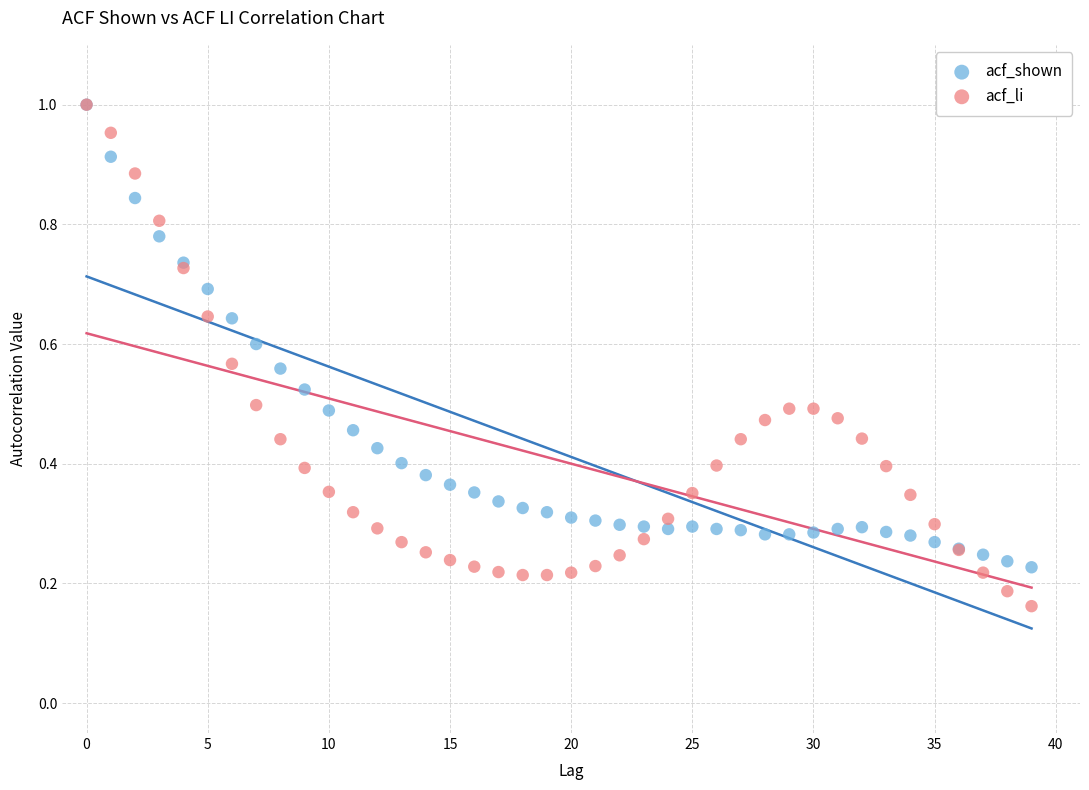

Which series has the largest Y range (max minus min)?

acf_li